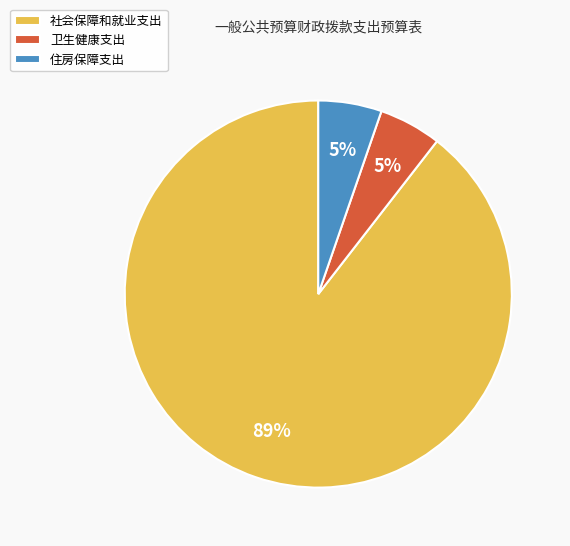

True or false: 住房保障支出 accounts for 5% of the total.

True